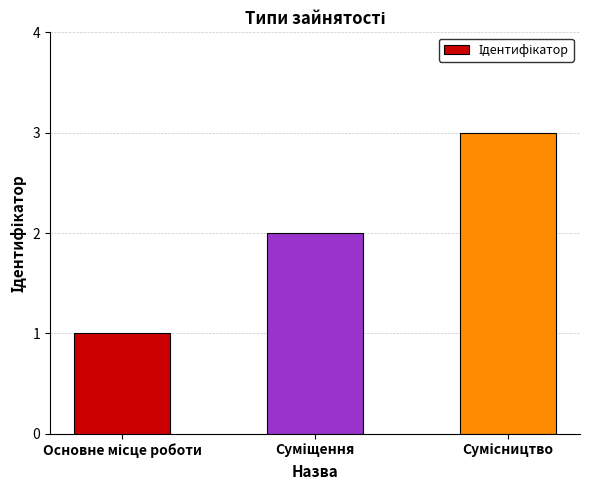

What is the maximum value shown in the chart?

3